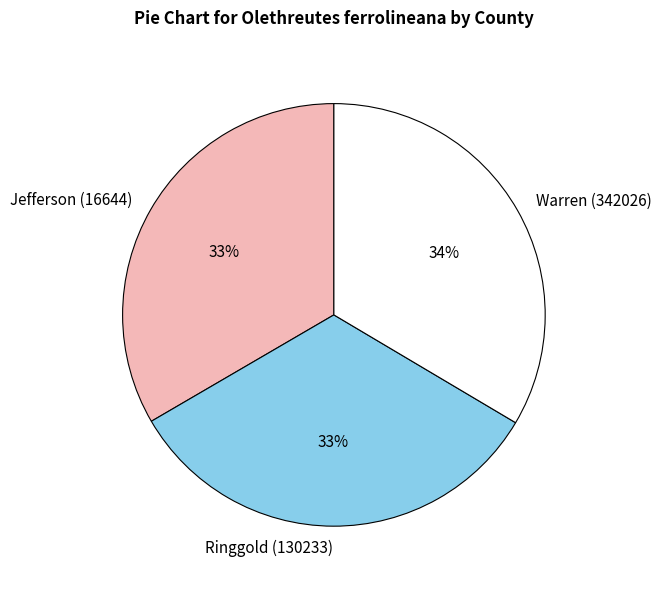

How many slices are in this pie chart?

3